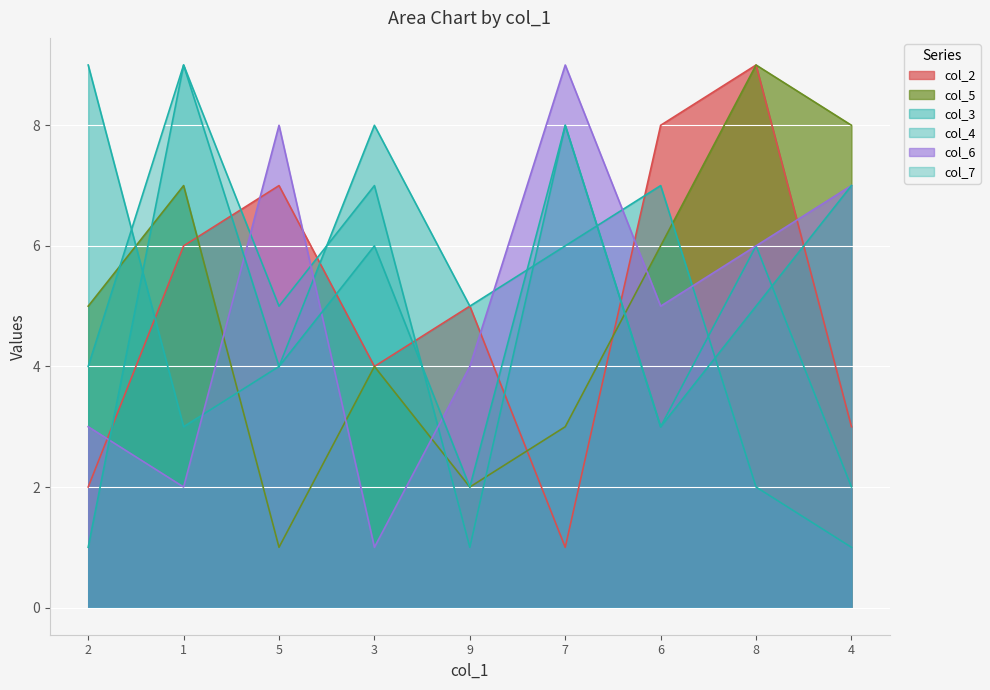

Reading left to right, list all the values displayed in this chart.

col_2: 2	6	7	4	5	1	8	9	3
col_5: 5	7	1	4	2	3	6	9	8
col_3: 9	3	4	8	5	6	7	2	1
col_4: 4	9	5	7	1	8	3	6	2
col_6: 3	2	8	1	4	9	5	6	7
col_7: 1	9	4	6	2	8	3	5	7